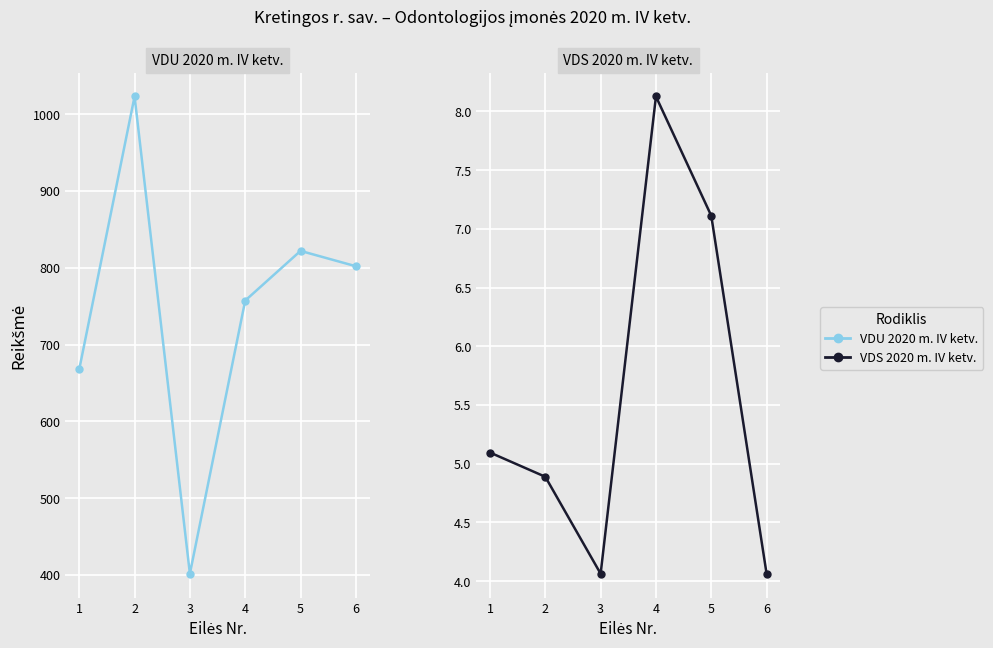

True or false: VDU 2020 m. IV ketv. and VDS 2020 m. IV ketv. cross at least once.

False